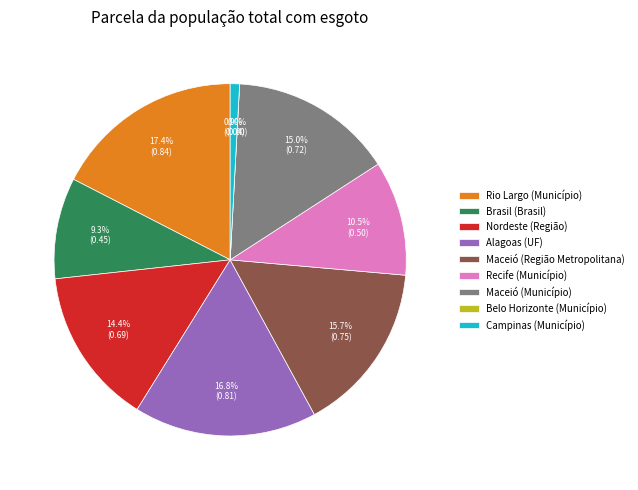

How many segments does this pie chart have?

9